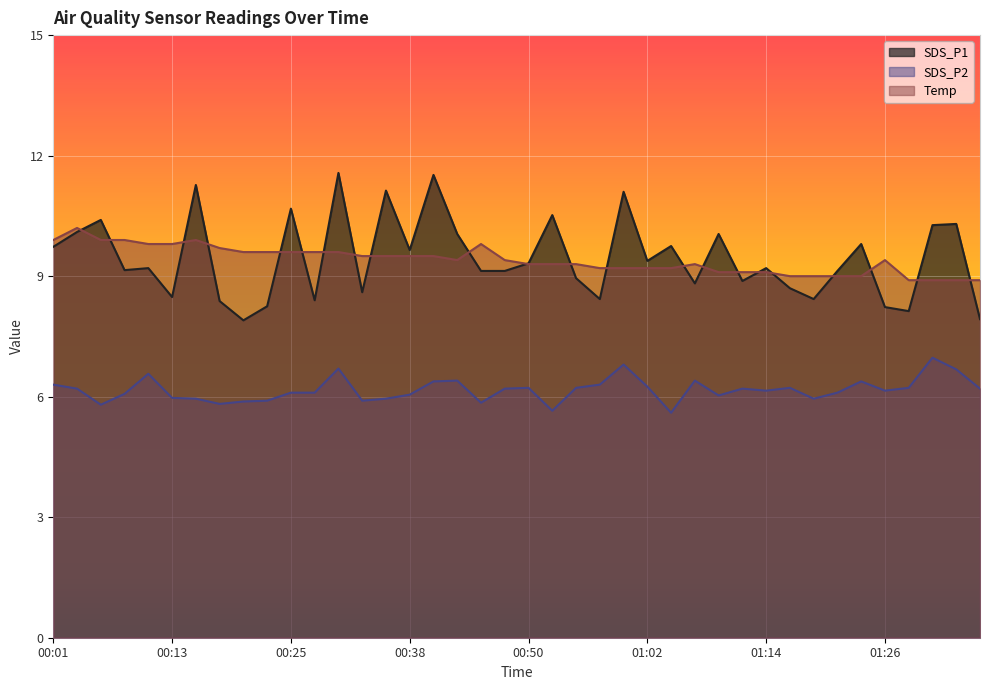

At how many categories does at least one series exceed 10?

13